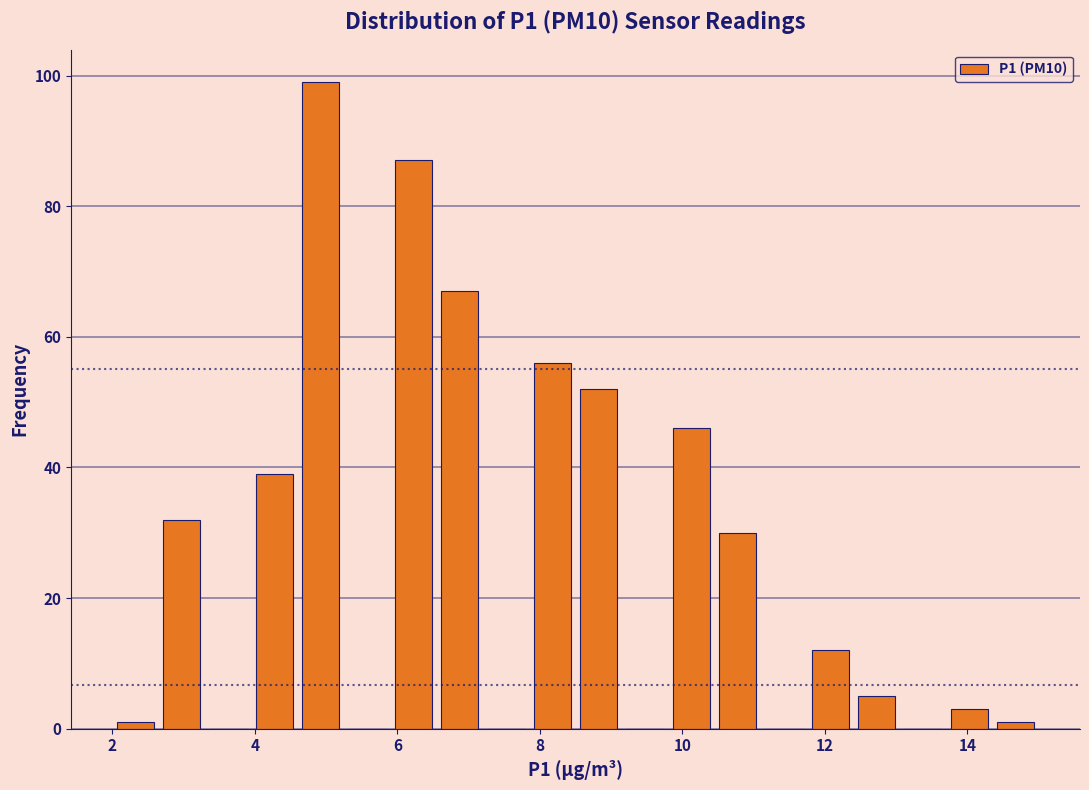

Around what value on the x-axis is the tallest bar? Give the approximate position of its centre, as read against the axis.

5.0